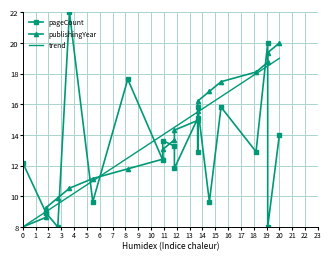

Which category has the highest value in the trend series?

20